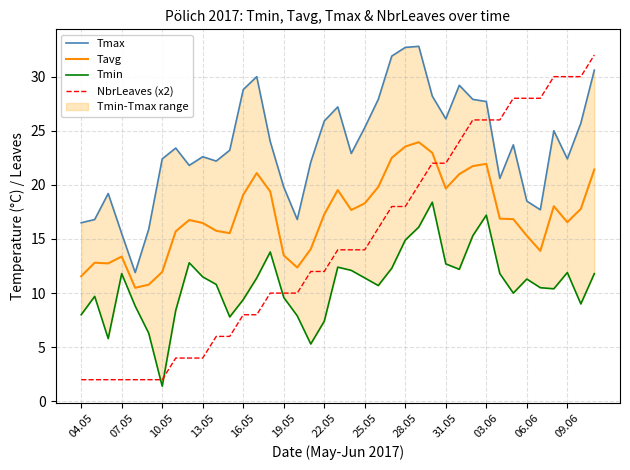

How many times do NbrLeaves (x2) and Tmax cross each other?

1